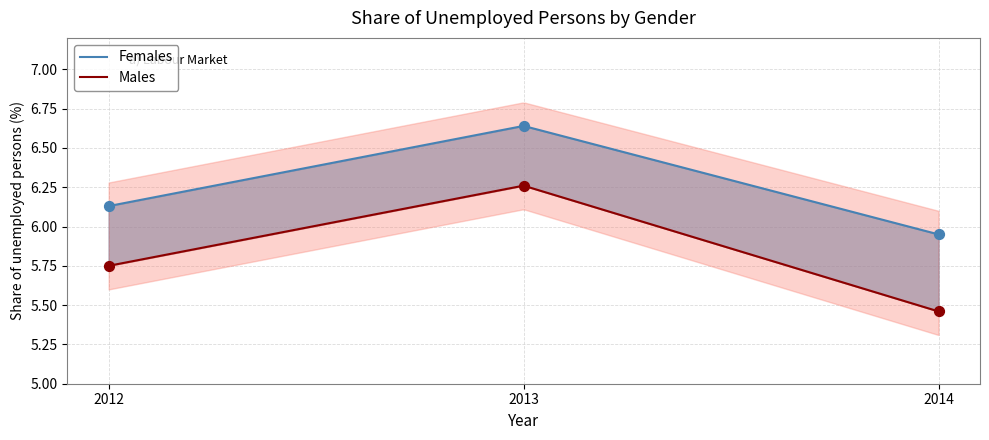

Which series has the largest Y range (max minus min)?

Males